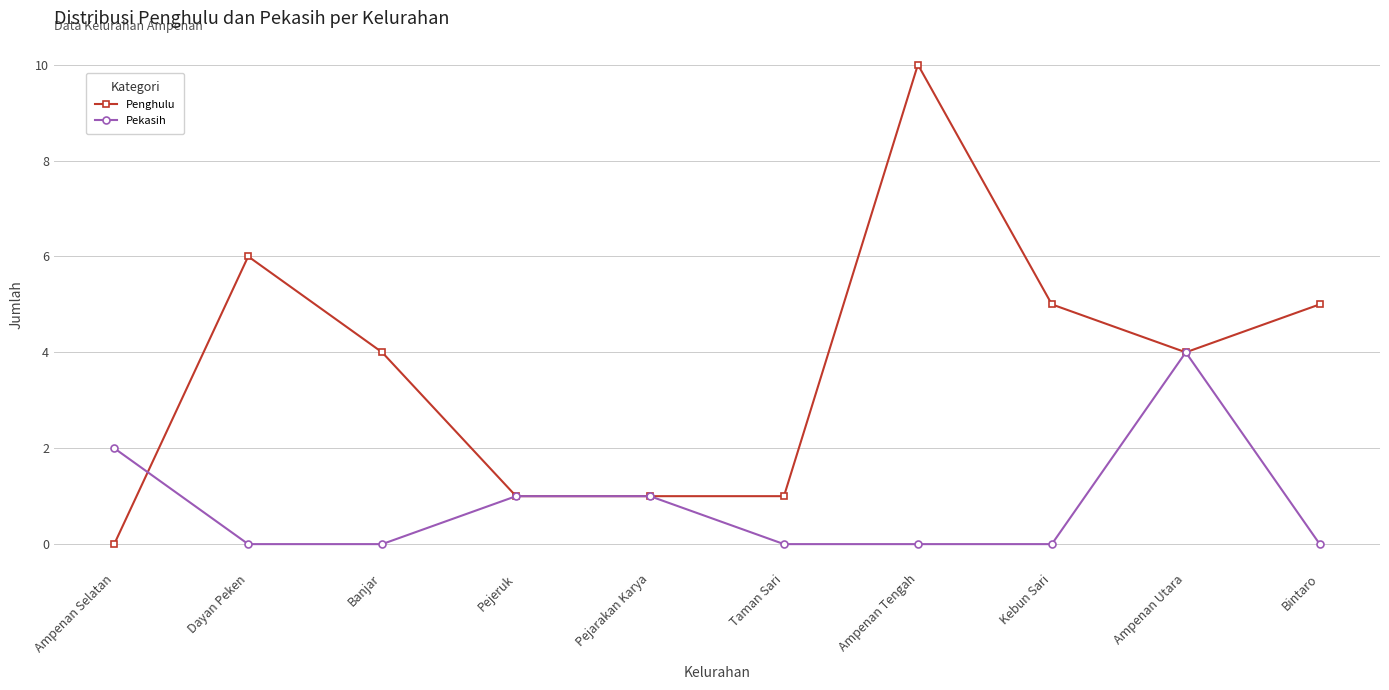

Does the chart have visible grid lines?

Yes